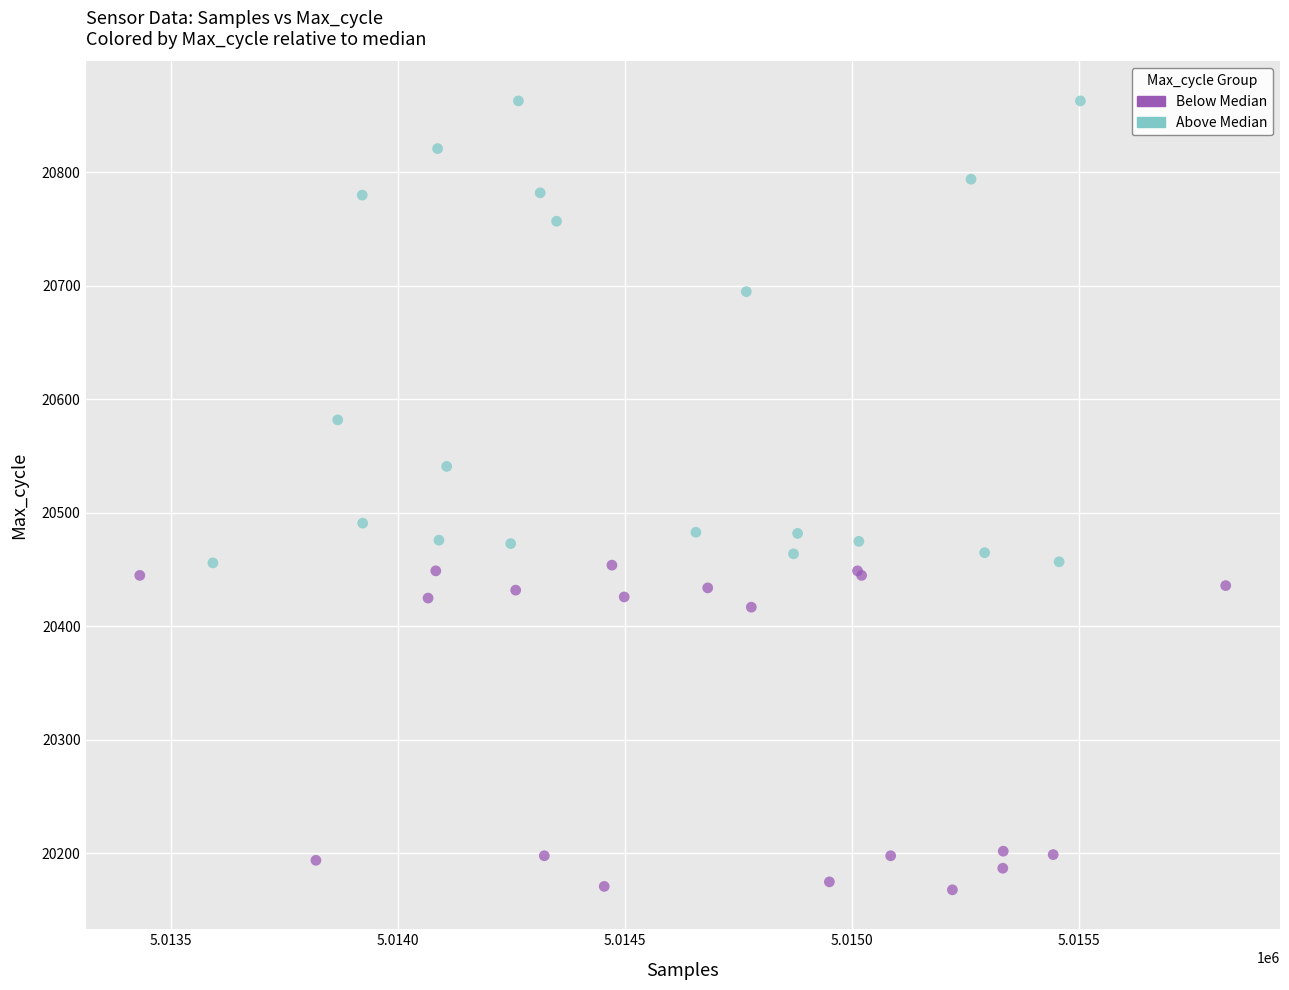

Which series contains the highest Y value?

Above Median